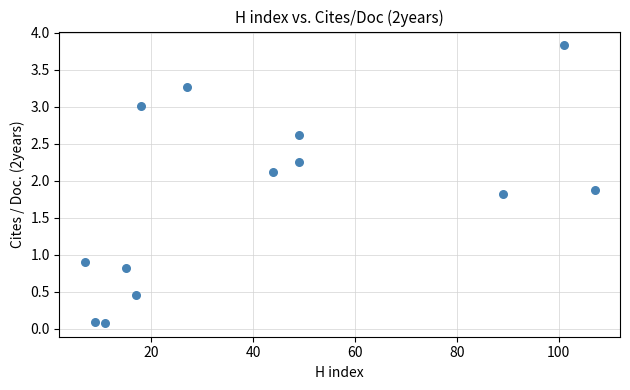

What Y value in the scatter plot is closest to 1?

0.9